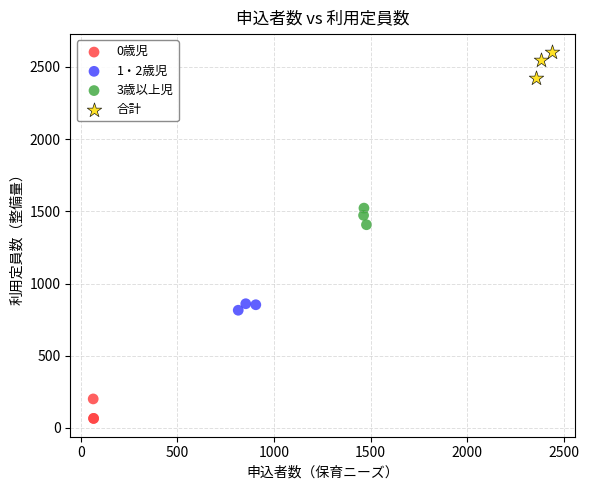

Which series reaches the minimum Y coordinate?

0歳児